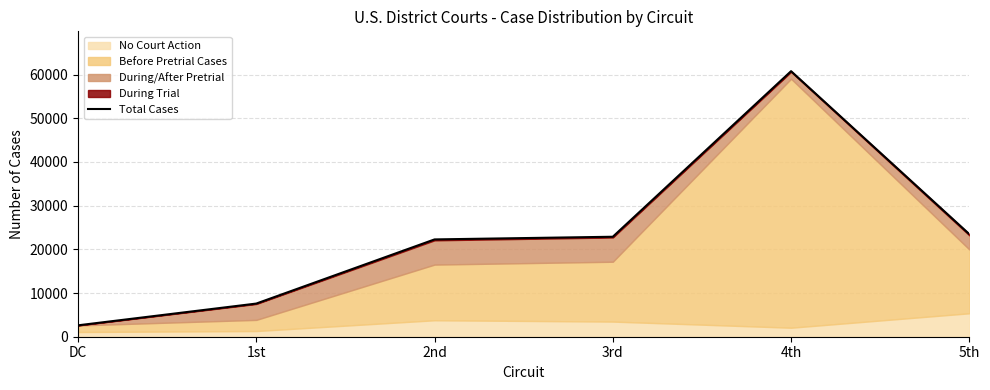

What is the change in value from 1st to 2nd?

+14679